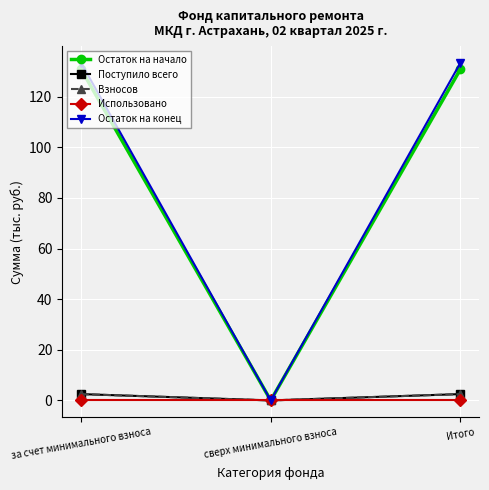

Rank the series by their maximum value, from highest to lowest.

Остаток на конец, Остаток на начало, Поступило всего, Взносов, Использовано